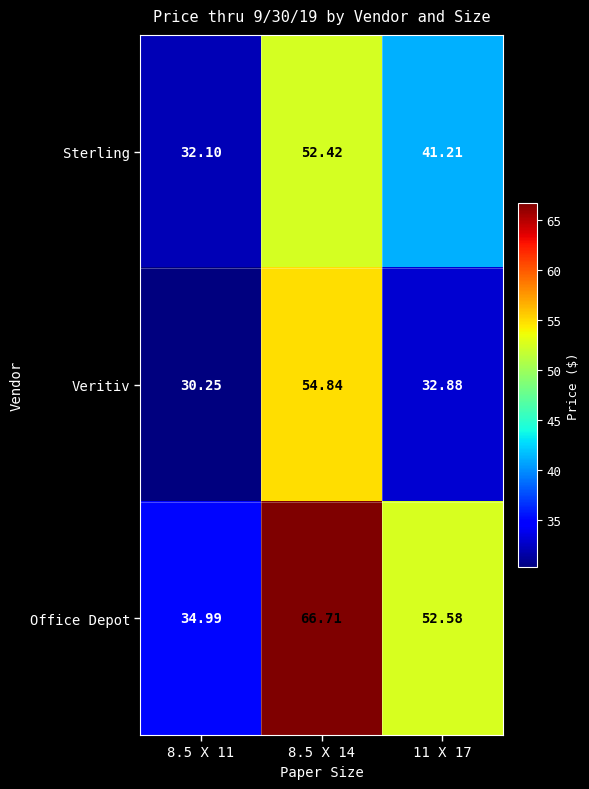

Which series has the widest spread of values?

Office Depot